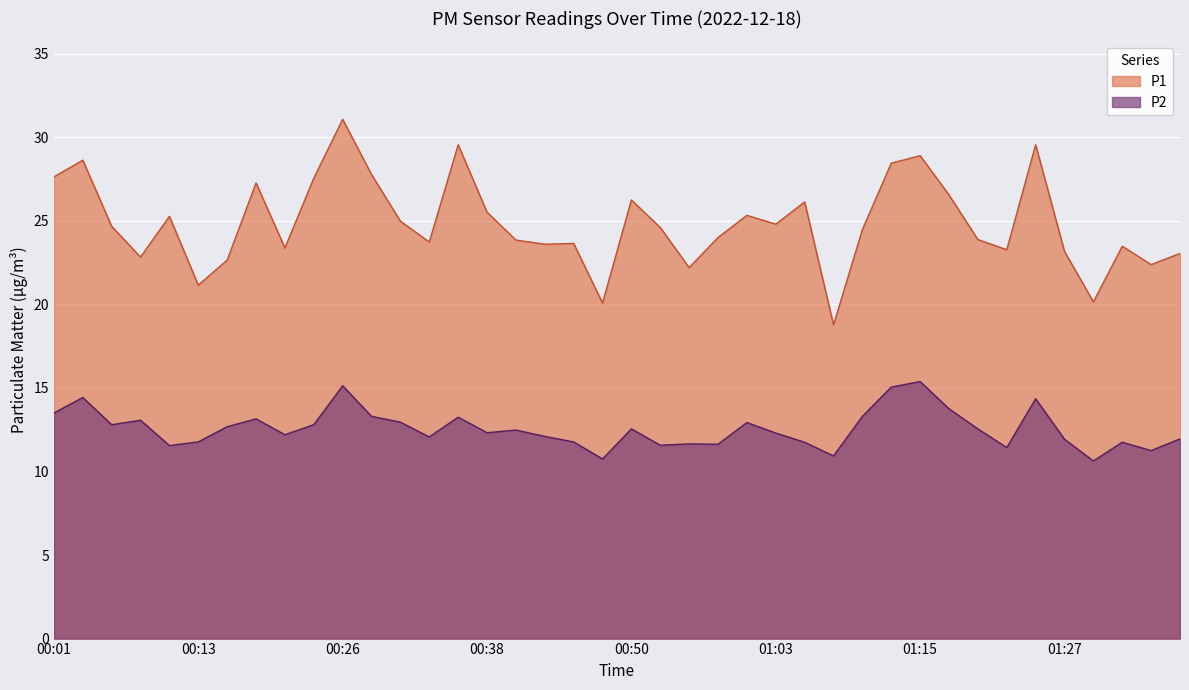

What is the approximate value of P1 at 00:21?

23.4